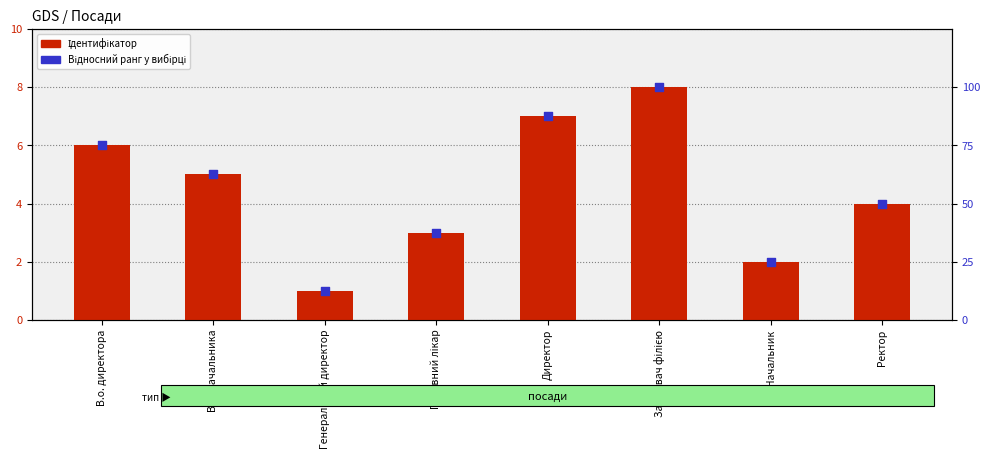

At how many categories does at least one series exceed 42?

5